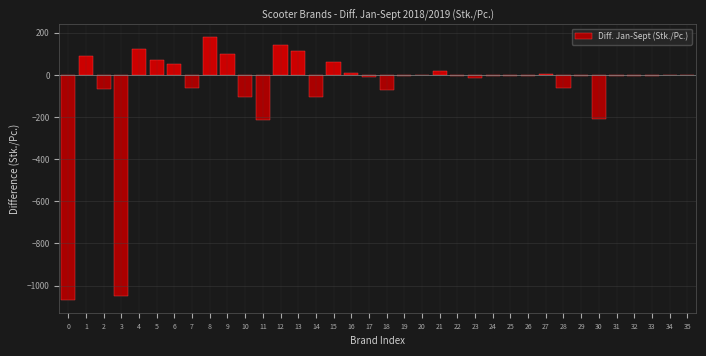

What is the sum of all values?

-2114